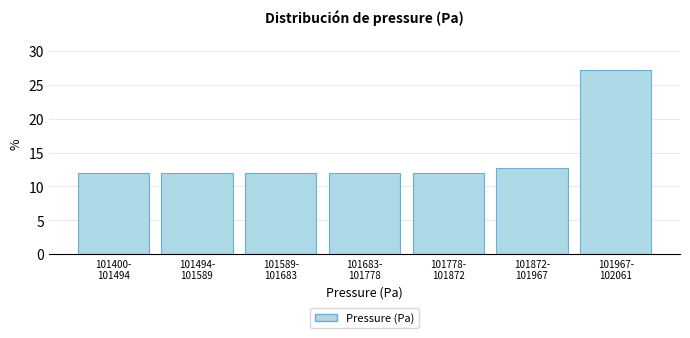

Reading left to right, list all the values displayed in this chart.

12.0	12.0	12.0	12.0	12.0	12.7	27.2